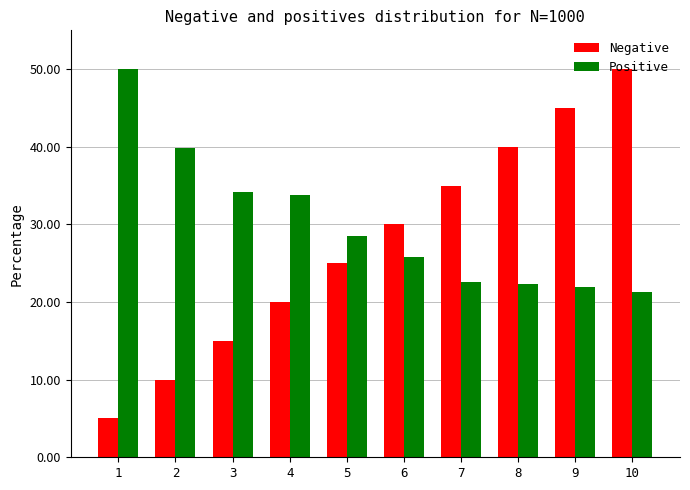

Count the number of categories in the chart.

10